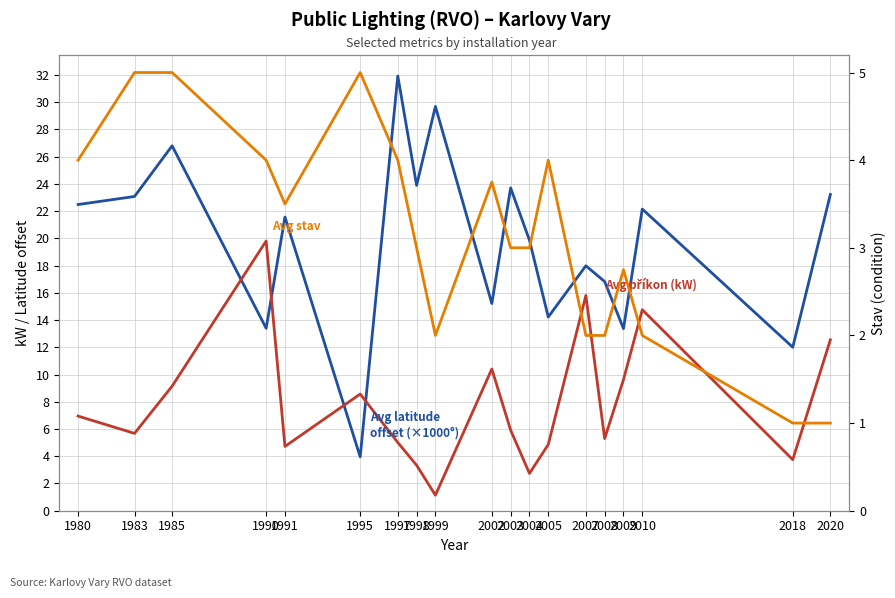

Where is the first local maximum for Avg stav?

1995